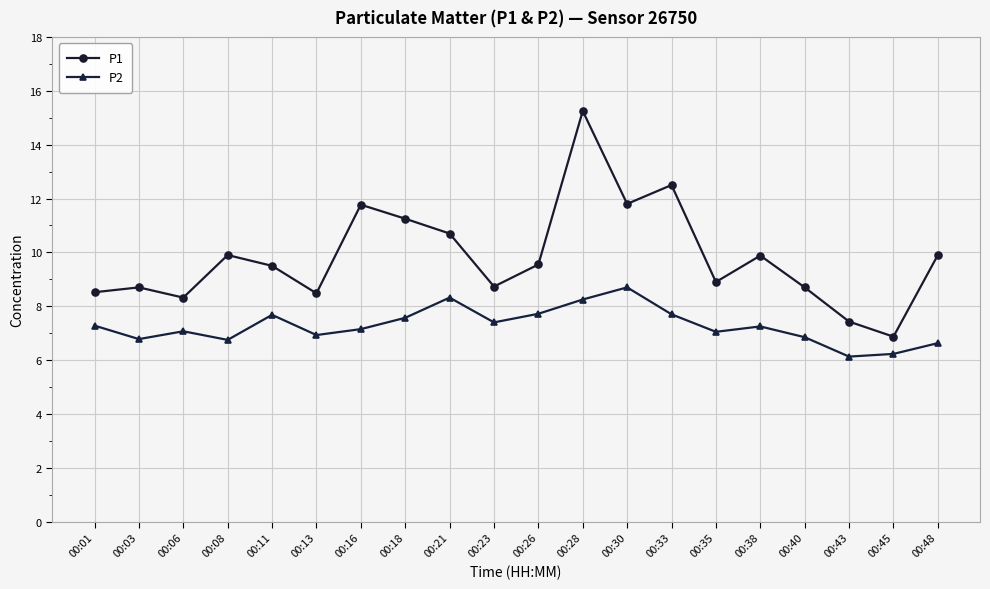

Between 00:23 and 00:33, which series saw the biggest shift?

P1